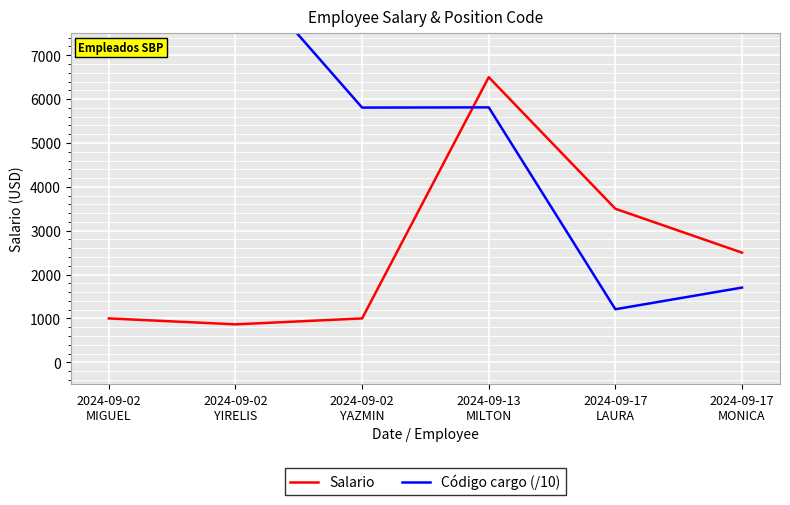

At which category is the sum across all series the highest?

2024-09-13
MILTON